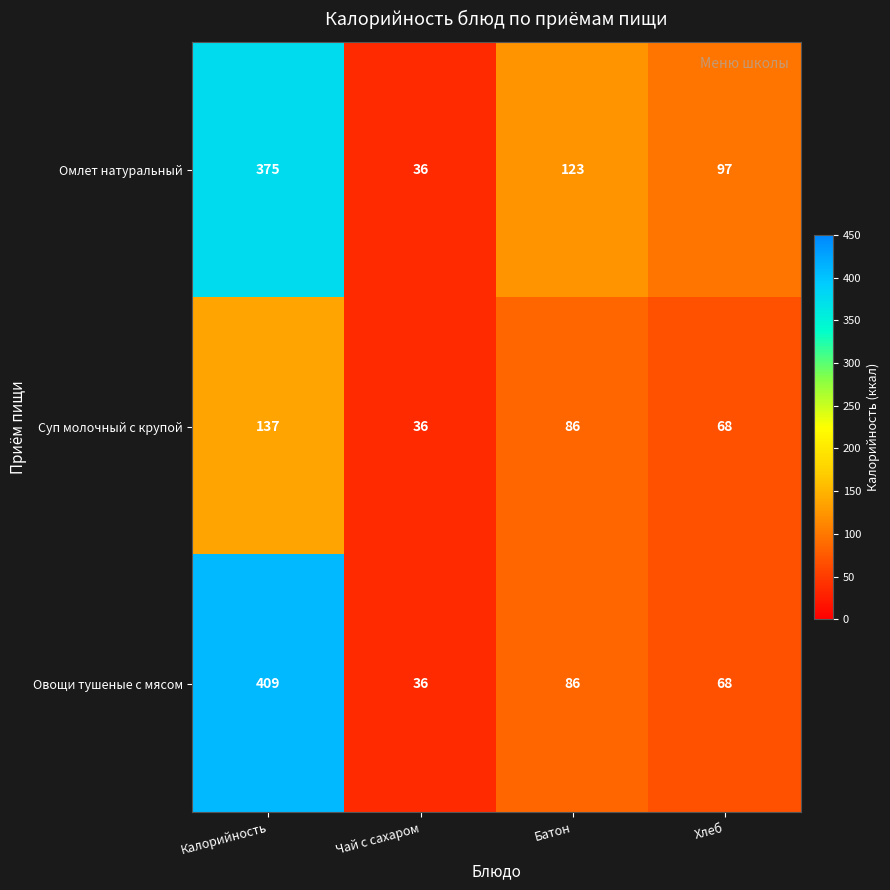

Which series has the largest range (max minus min)?

Овощи тушеные с мясом